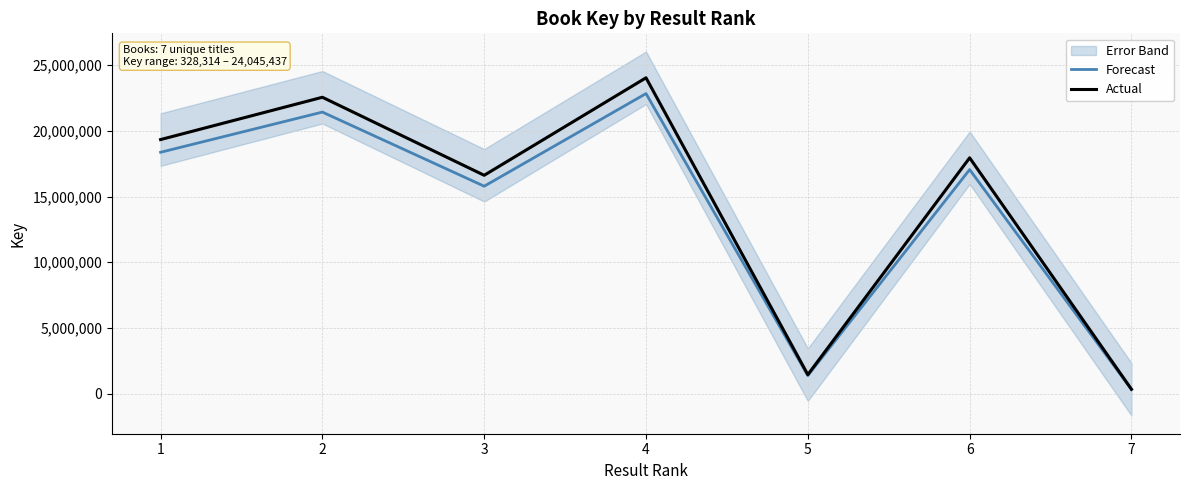

What is the sum of all Actual values?

102292790.0